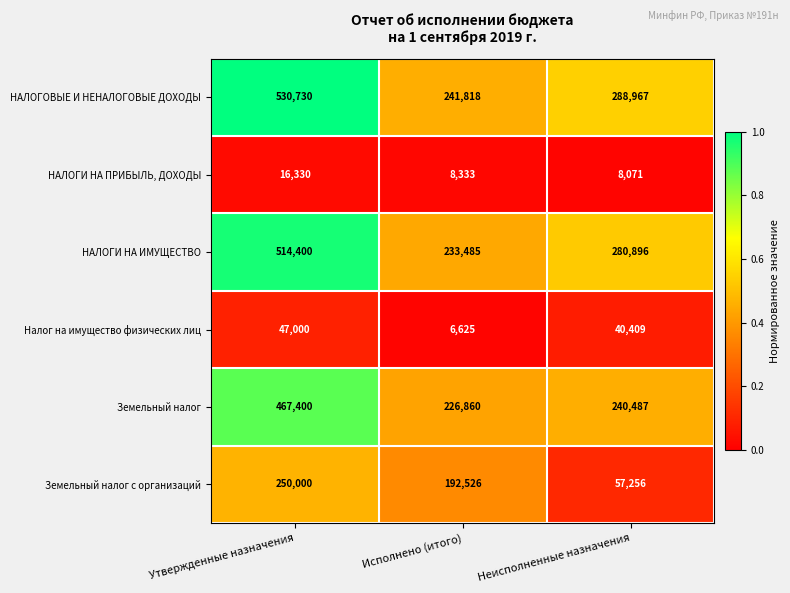

Reading left to right, transcribe all the data shown in this chart.

НАЛОГОВЫЕ И НЕНАЛОГОВЫЕ ДОХОДЫ: Утвержденные назначения=530730	Исполнено (итого)=241818	Неисполненные назначения=288967
НАЛОГИ НА ПРИБЫЛЬ, ДОХОДЫ: Утвержденные назначения=16330	Исполнено (итого)=8333	Неисполненные назначения=8071
НАЛОГИ НА ИМУЩЕСТВО: Утвержденные назначения=514400	Исполнено (итого)=233485	Неисполненные назначения=280896
Налог на имущество физических лиц: Утвержденные назначения=47000	Исполнено (итого)=6625	Неисполненные назначения=40409
Земельный налог: Утвержденные назначения=467400	Исполнено (итого)=226860	Неисполненные назначения=240487
Земельный налог с организаций: Утвержденные назначения=250000	Исполнено (итого)=192526	Неисполненные назначения=57256